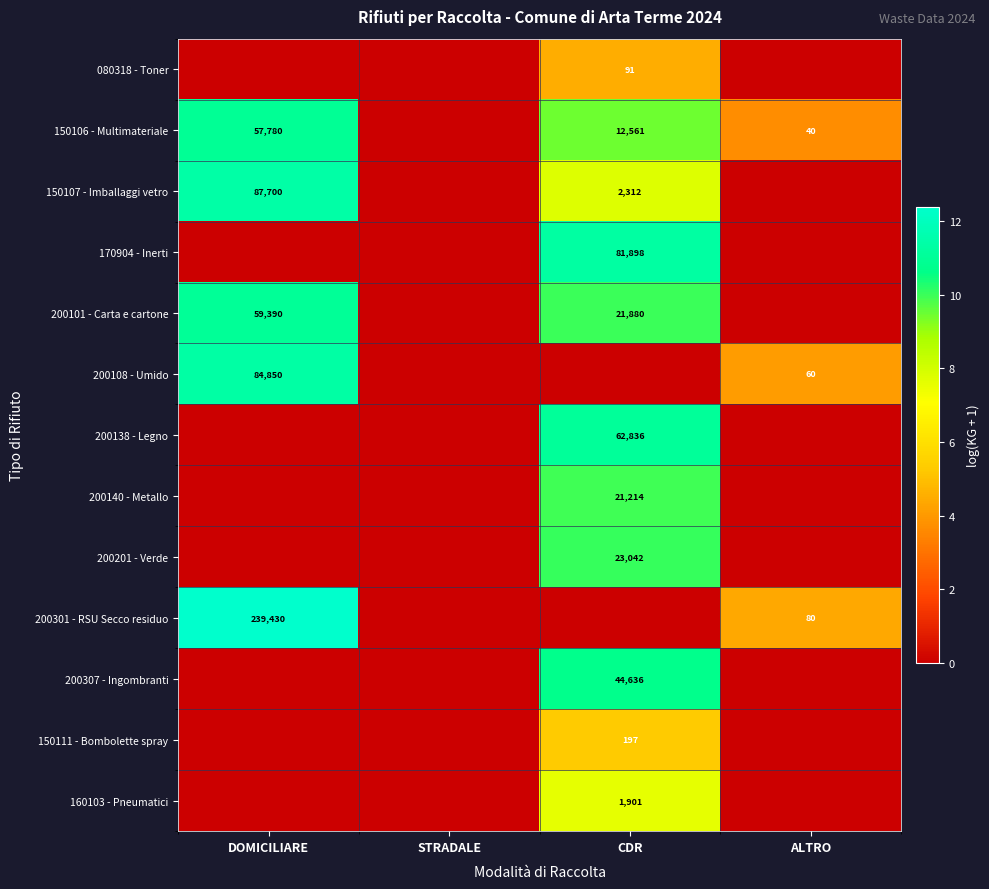

Which category has the lowest value across all series?

DOMICILIARE